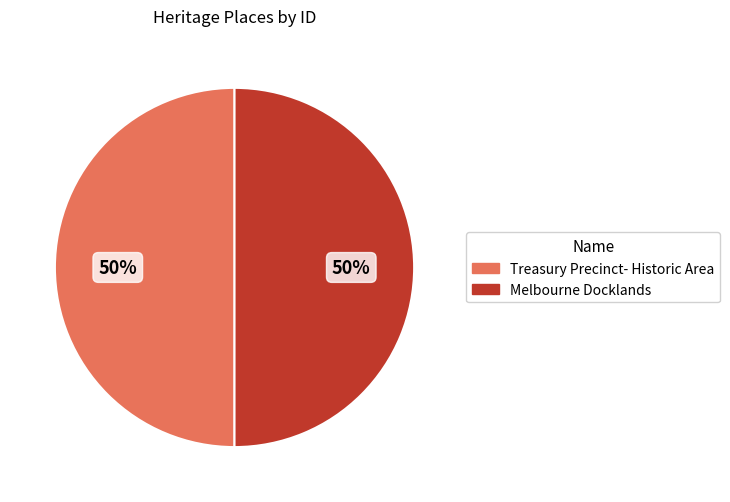

To the nearest percent, what is the combined percentage of Treasury Precinct- Historic Area and Melbourne Docklands?

100%